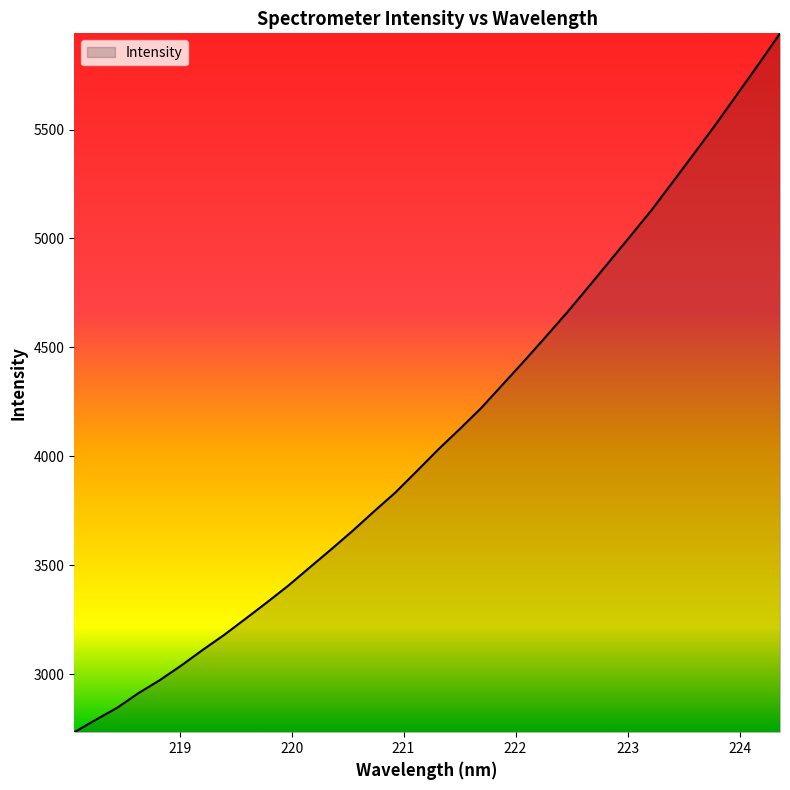

What is the minimum value shown in the chart?

2732.8